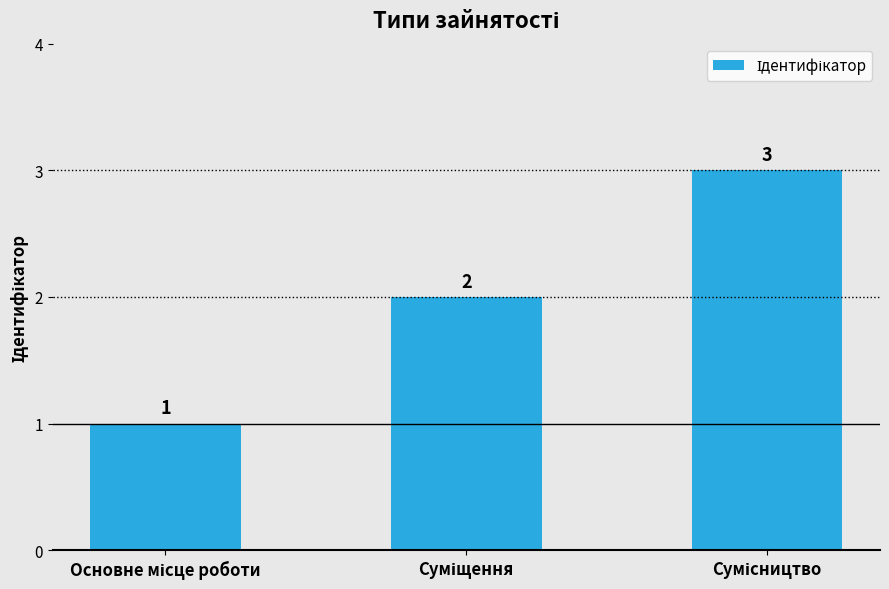

What is the value of the 3rd bar from the left?

3